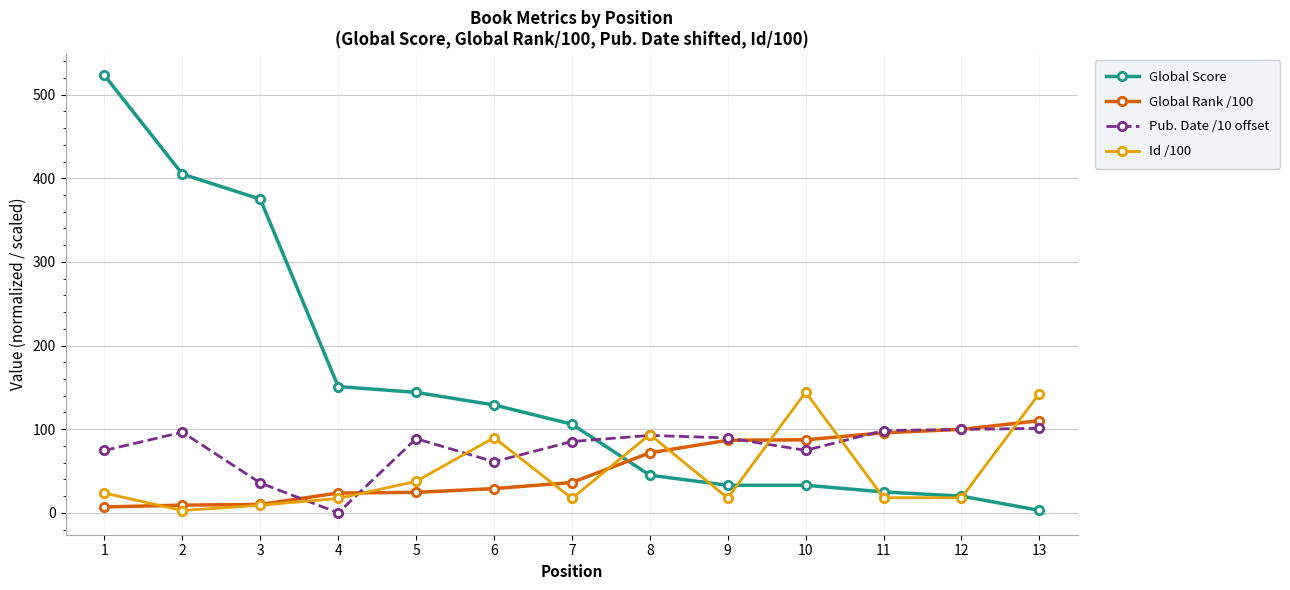

What is the maximum value shown in the chart?

523.0